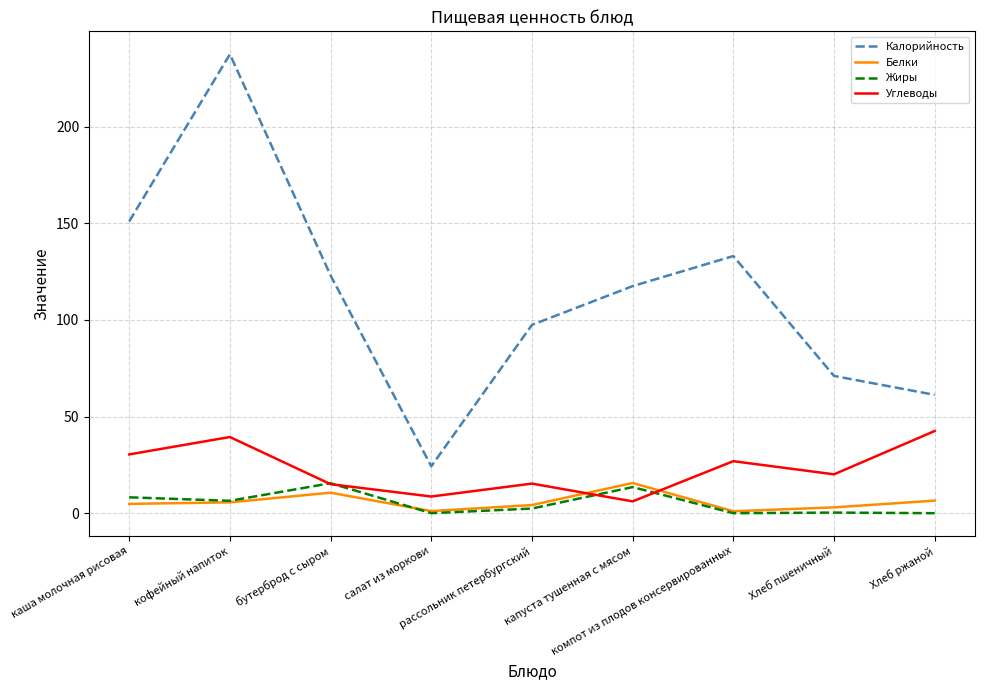

What is the difference between the highest and lowest values at бутерброд с сыром?

112.4